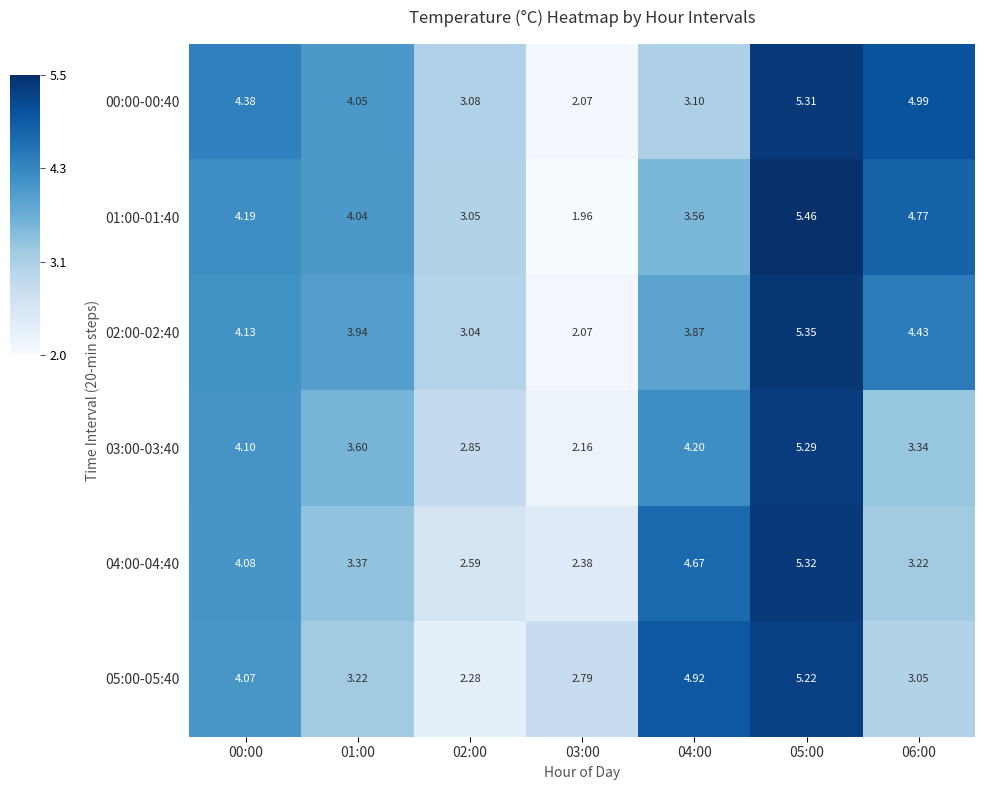

Is the value of 00:00-00:40 at 05:00 greater than the value of 05:00-05:40 at 01:00?

Yes